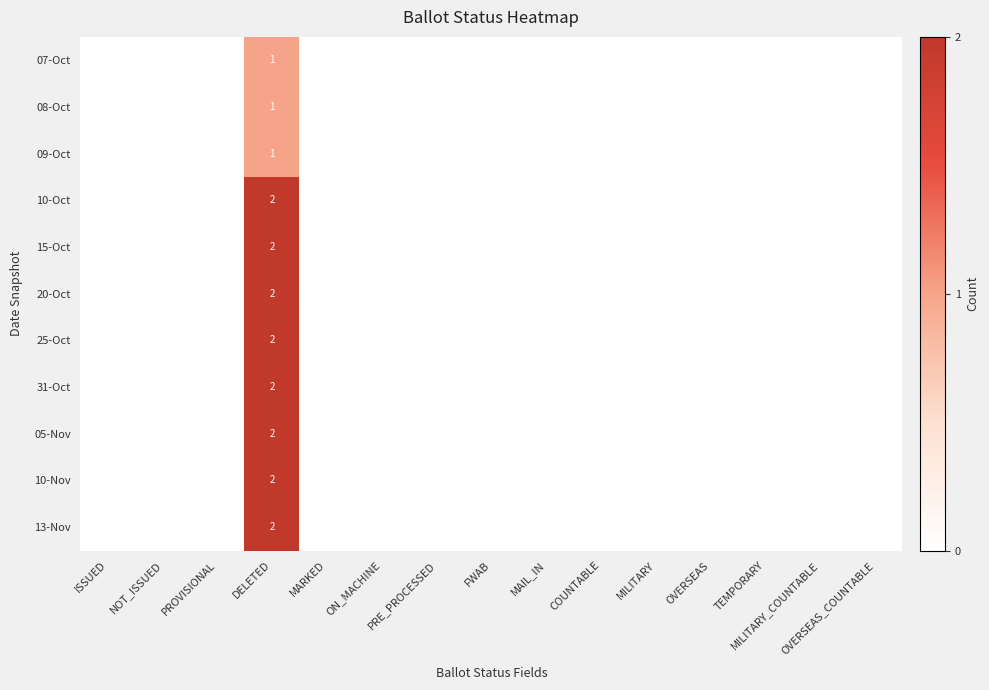

How many data points in 31-Oct are above 0?

1